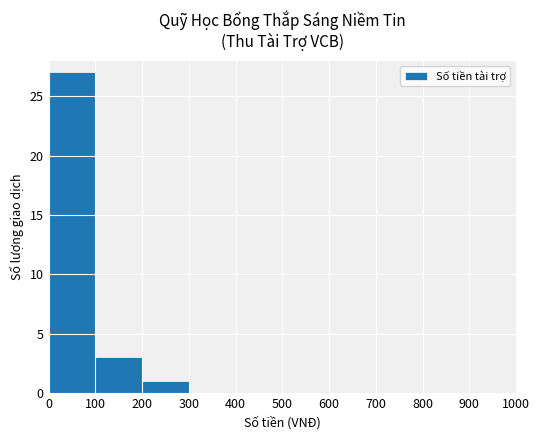

Where is the data nearest to the value 13?

100